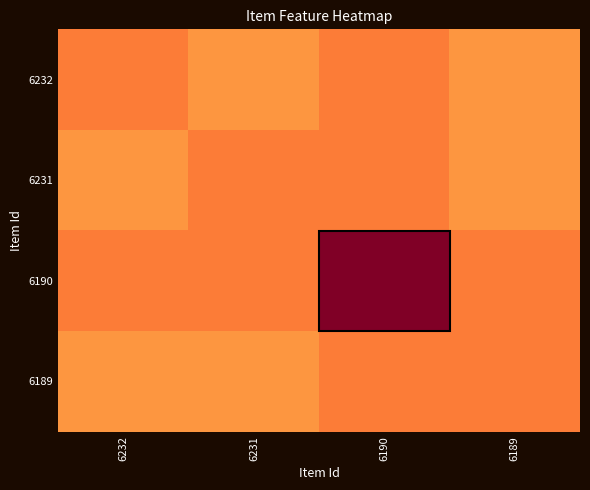

Reading left to right, list all the values displayed in this chart.

6232: 6232=0.8	6231=0.7	6190=0.8	6189=0.7
6231: 6232=0.7	6231=0.8	6190=0.8	6189=0.7
6190: 6232=0.8	6231=0.8	6190=1.6	6189=0.8
6189: 6232=0.7	6231=0.7	6190=0.8	6189=0.8